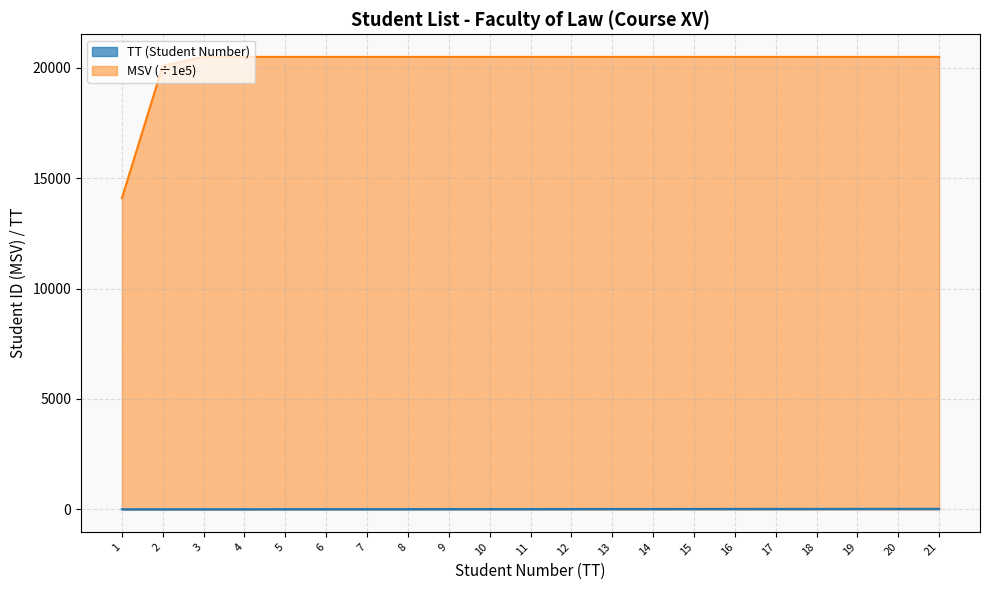

The TT series shows 1.9 at 9. True or false?

False